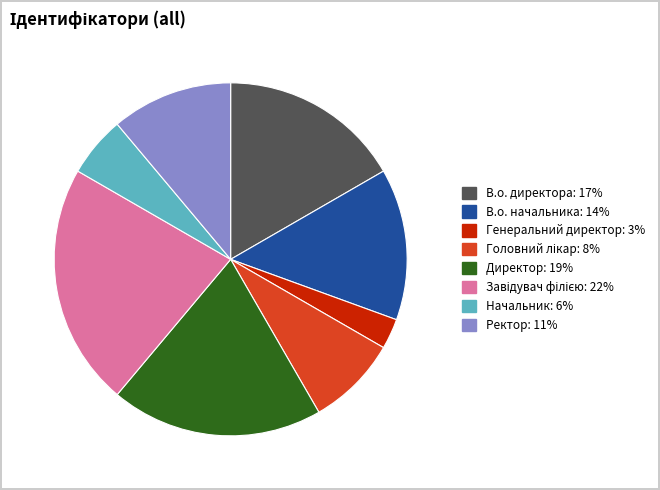

Is the sum of В.о. начальника and Генеральний директор greater than half?

No